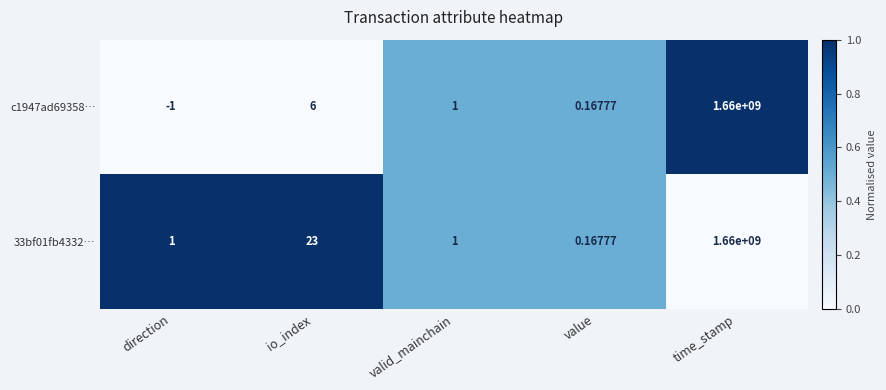

Which category has the highest value across all series?

time_stamp